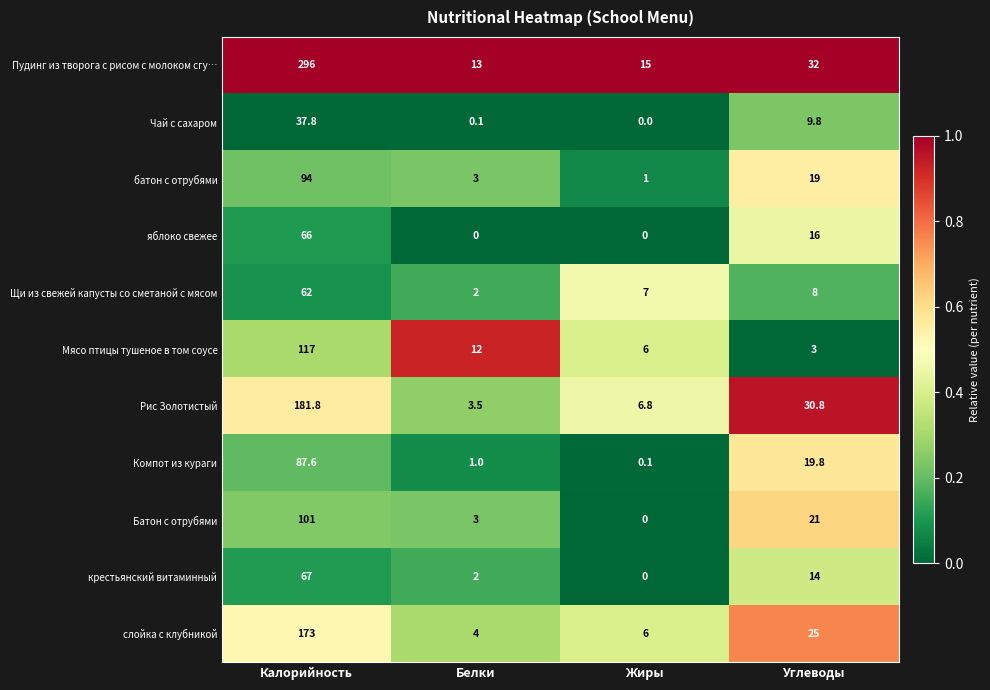

What is the maximum value for батон с отрубями?

94.0